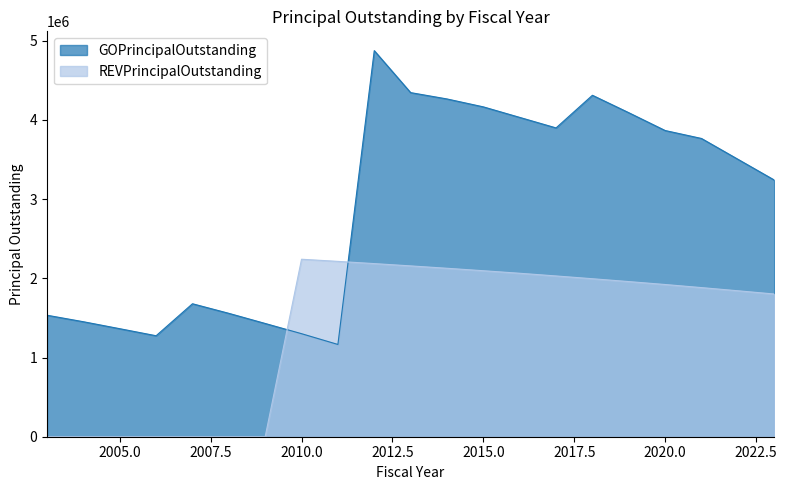

Rank the series by their maximum value, from highest to lowest.

GOPrincipalOutstanding, REVPrincipalOutstanding